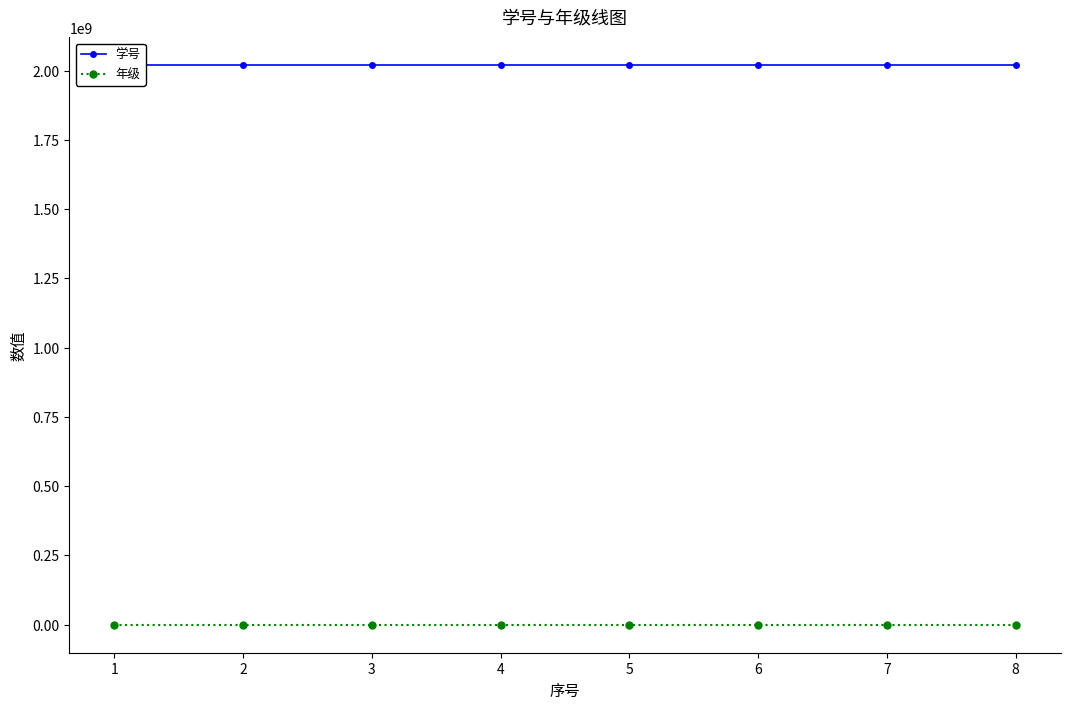

How many lines are shown in the chart?

2